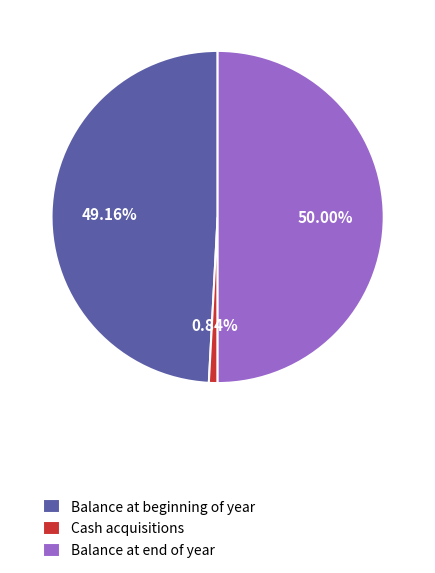

The Cash acquisitions slice represents 1% of the pie. True or false?

True